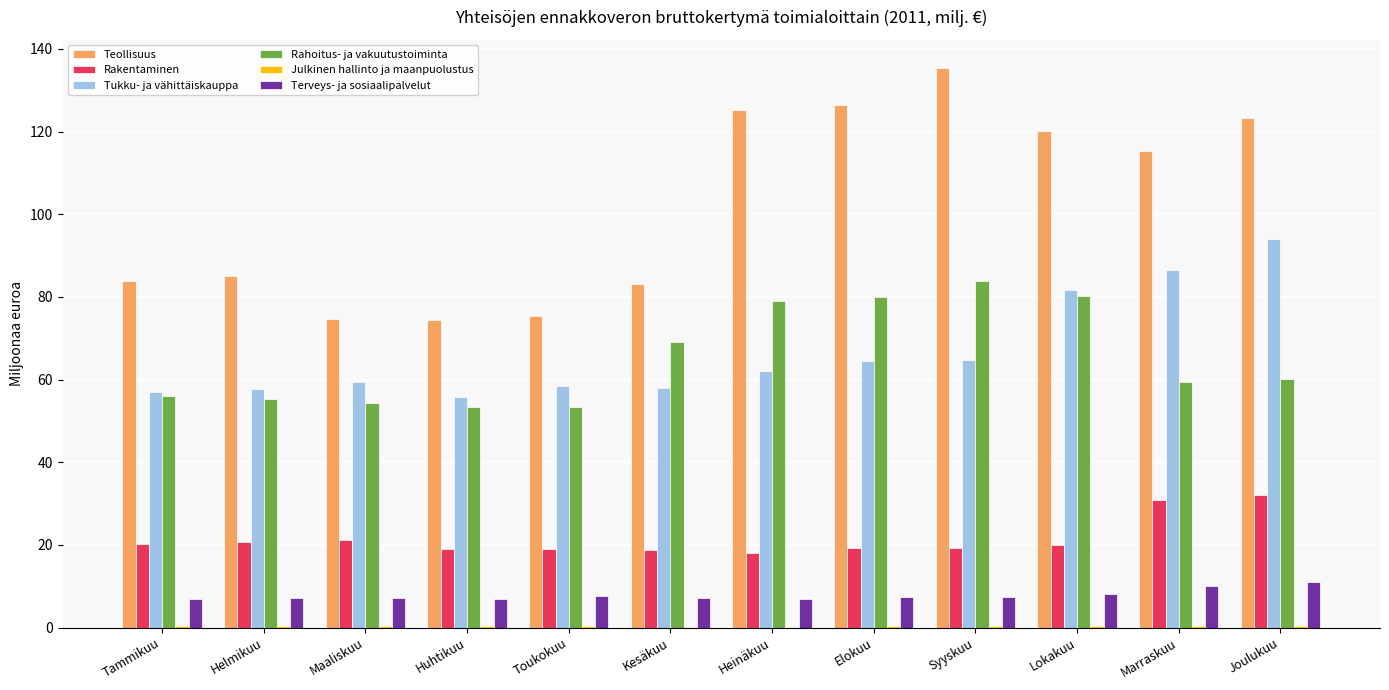

Where is Teollisuus nearest to the value 104?

Marraskuu